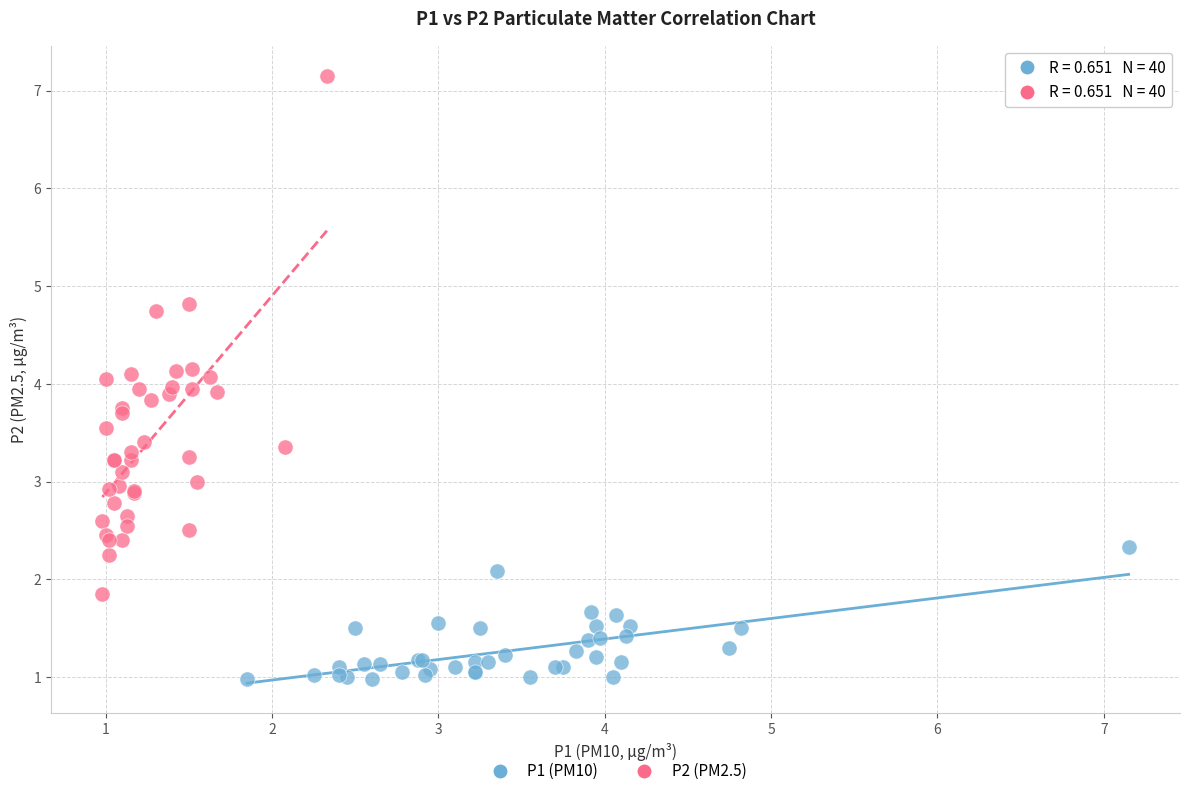

Which series has the largest Y range (max minus min)?

P2 (PM2.5)